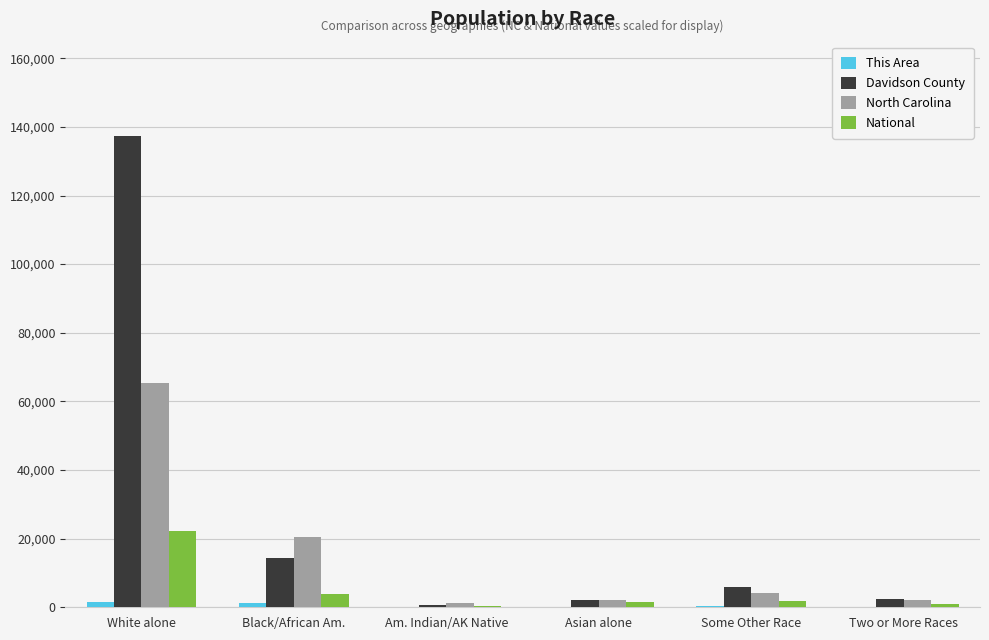

Where is Davidson County nearest to the value 69076?

Black/African Am.